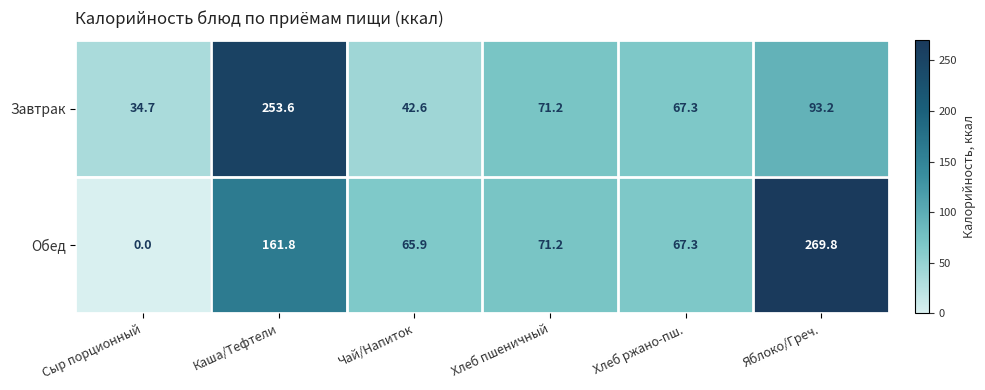

What is the sum of all Завтрак values?

562.6